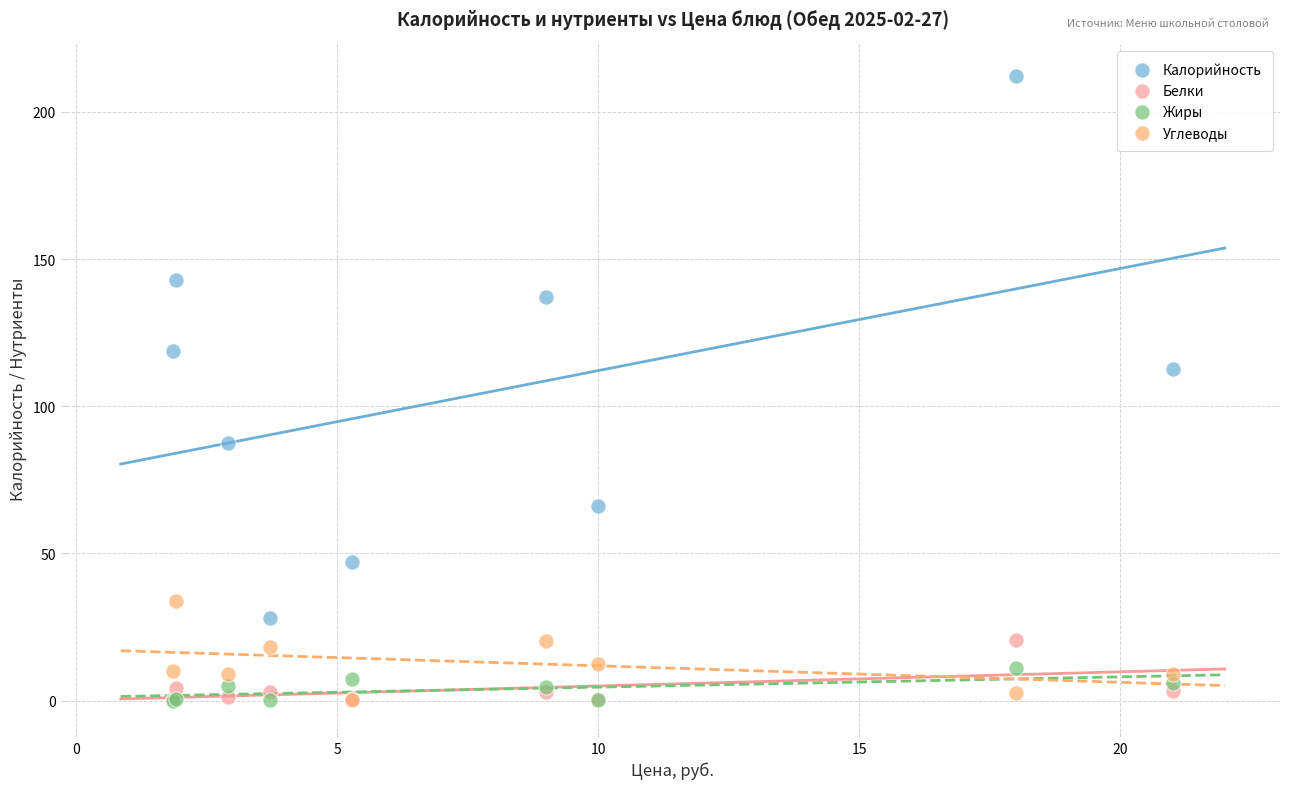

Across all series, what Y value is closest to 106?

112.8